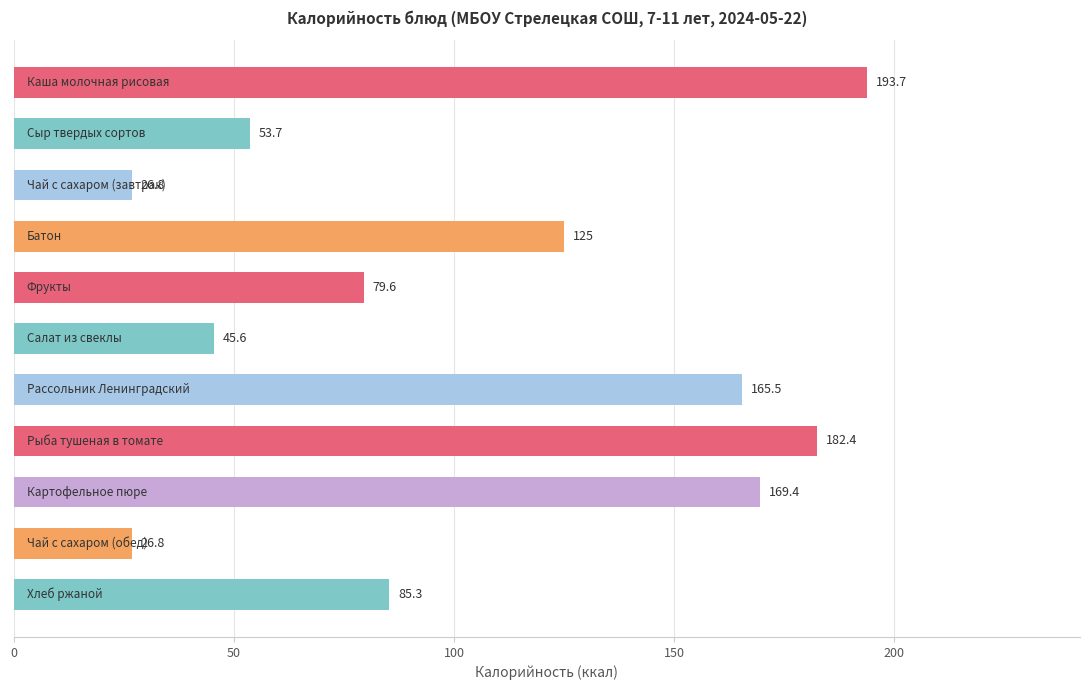

Count the number of categories in the chart.

11